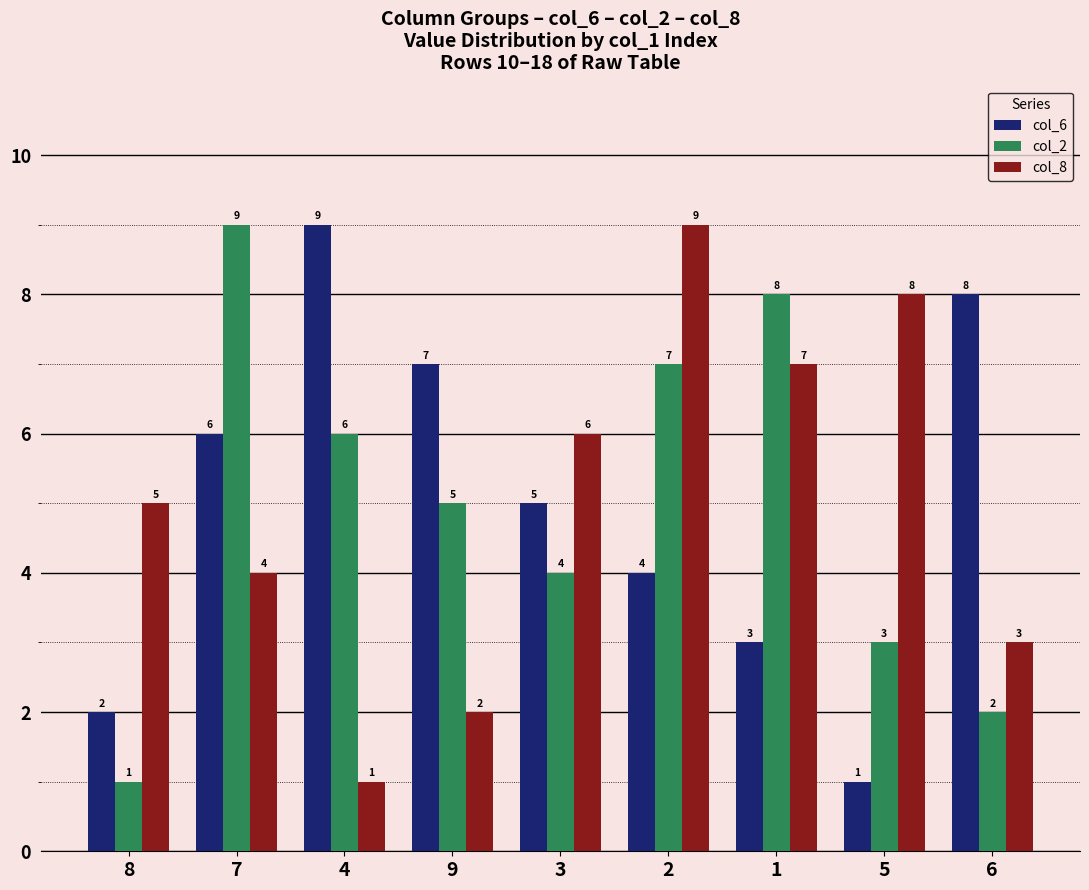

What is the average value of the col_2 series?

5